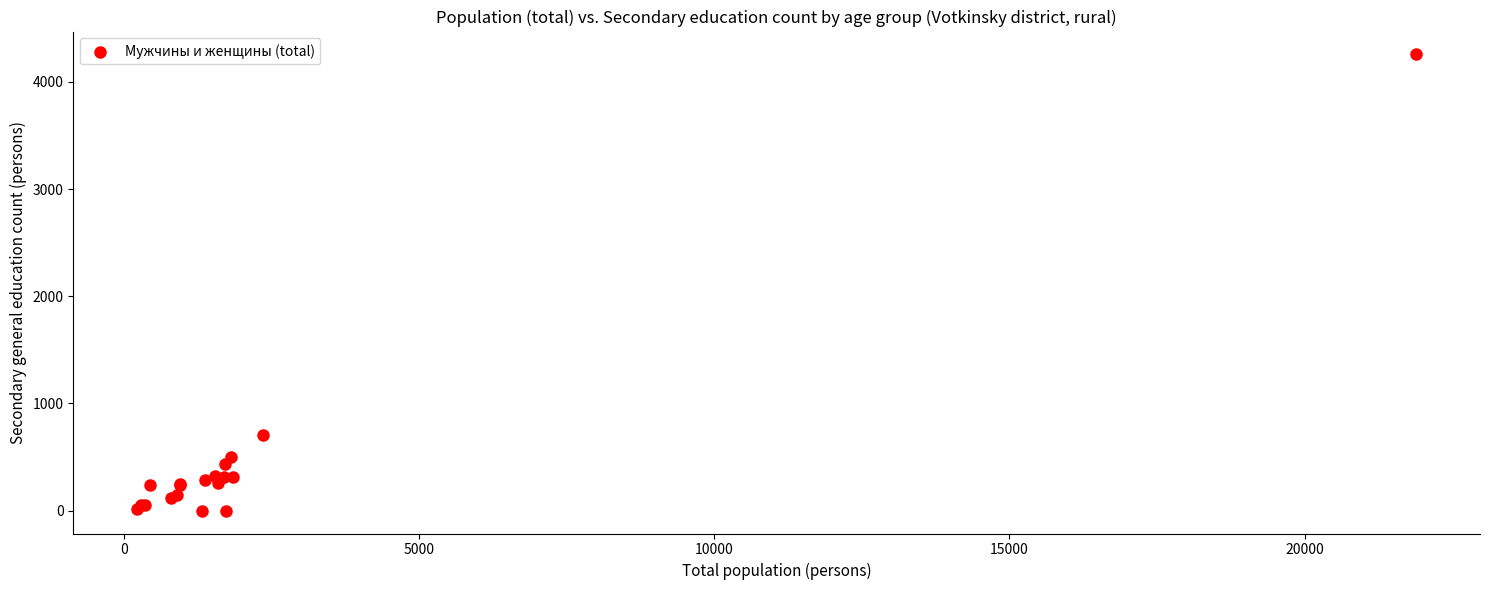

What Y value in the scatter plot is closest to 2128?

710